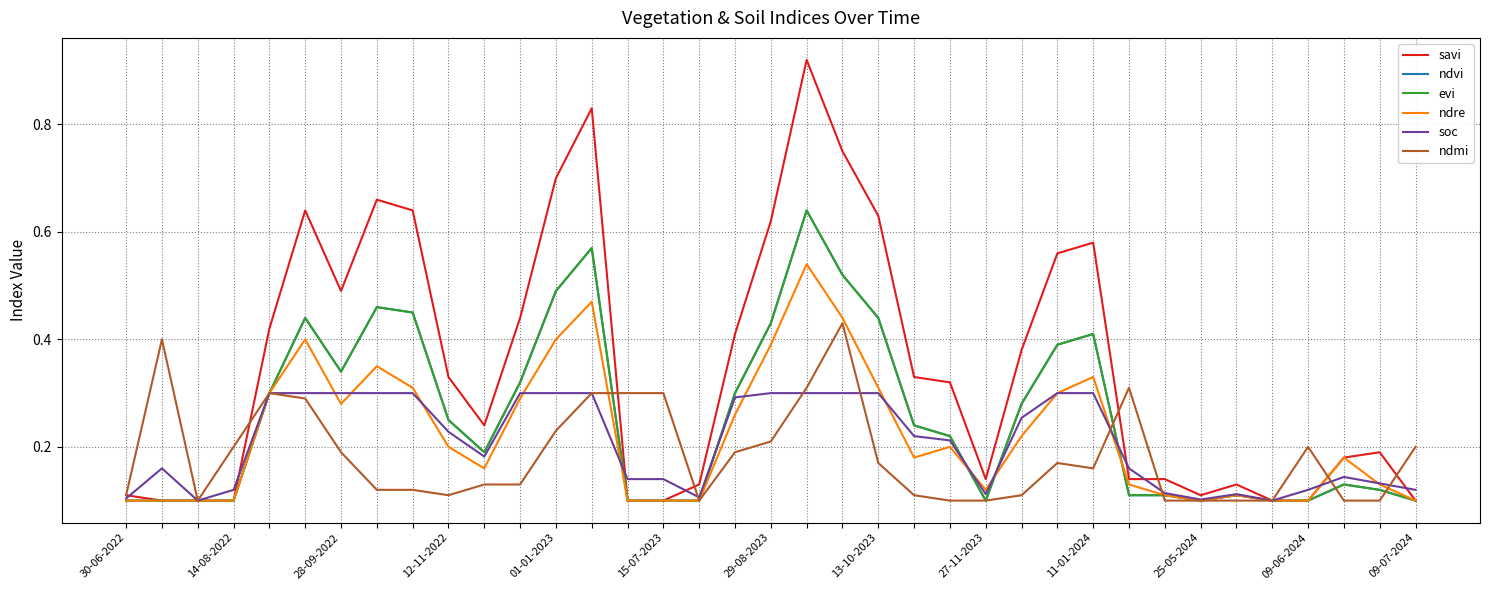

Does the chart have visible grid lines?

Yes